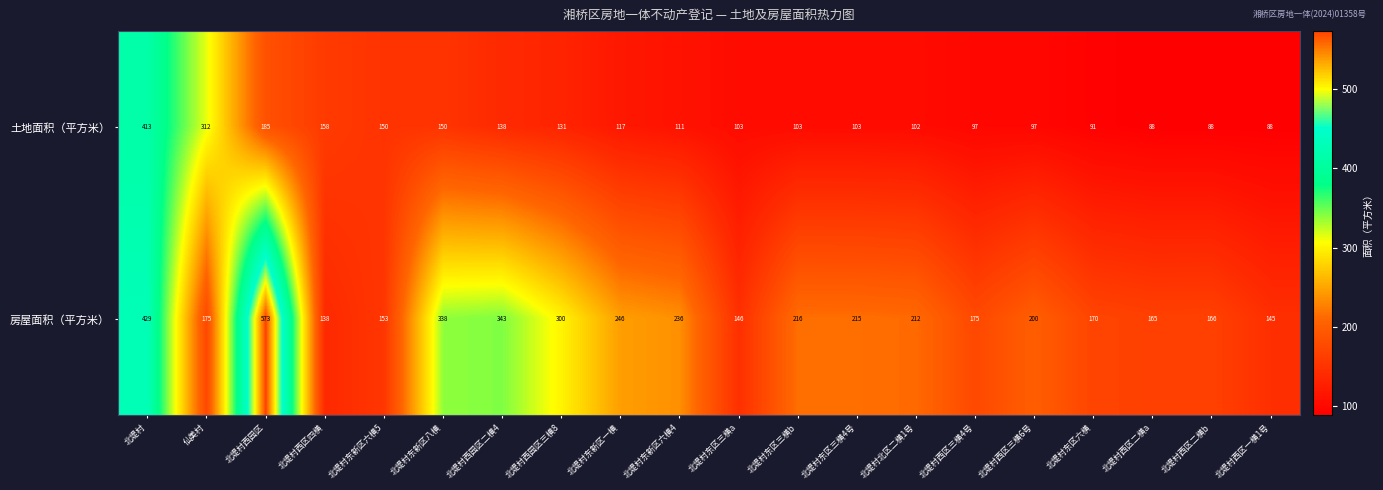

What is the difference between the maximum and minimum values in the 土地面积（平方米） series?

325